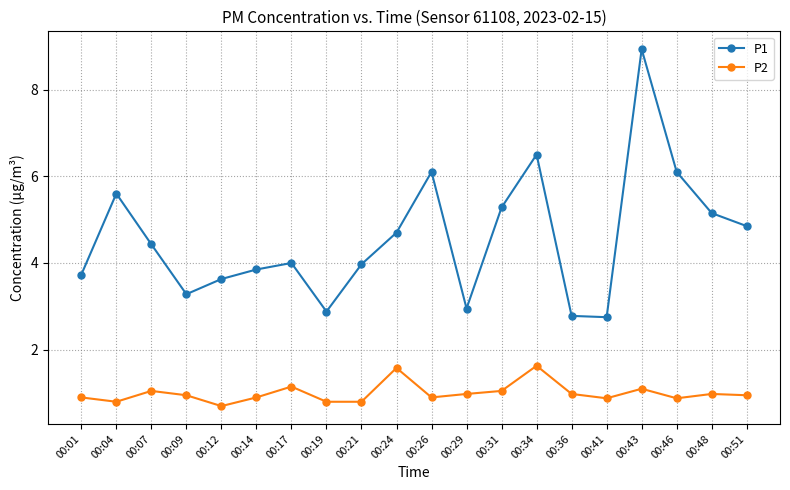

True or false: P1 has more than 1 interior local peaks.

True